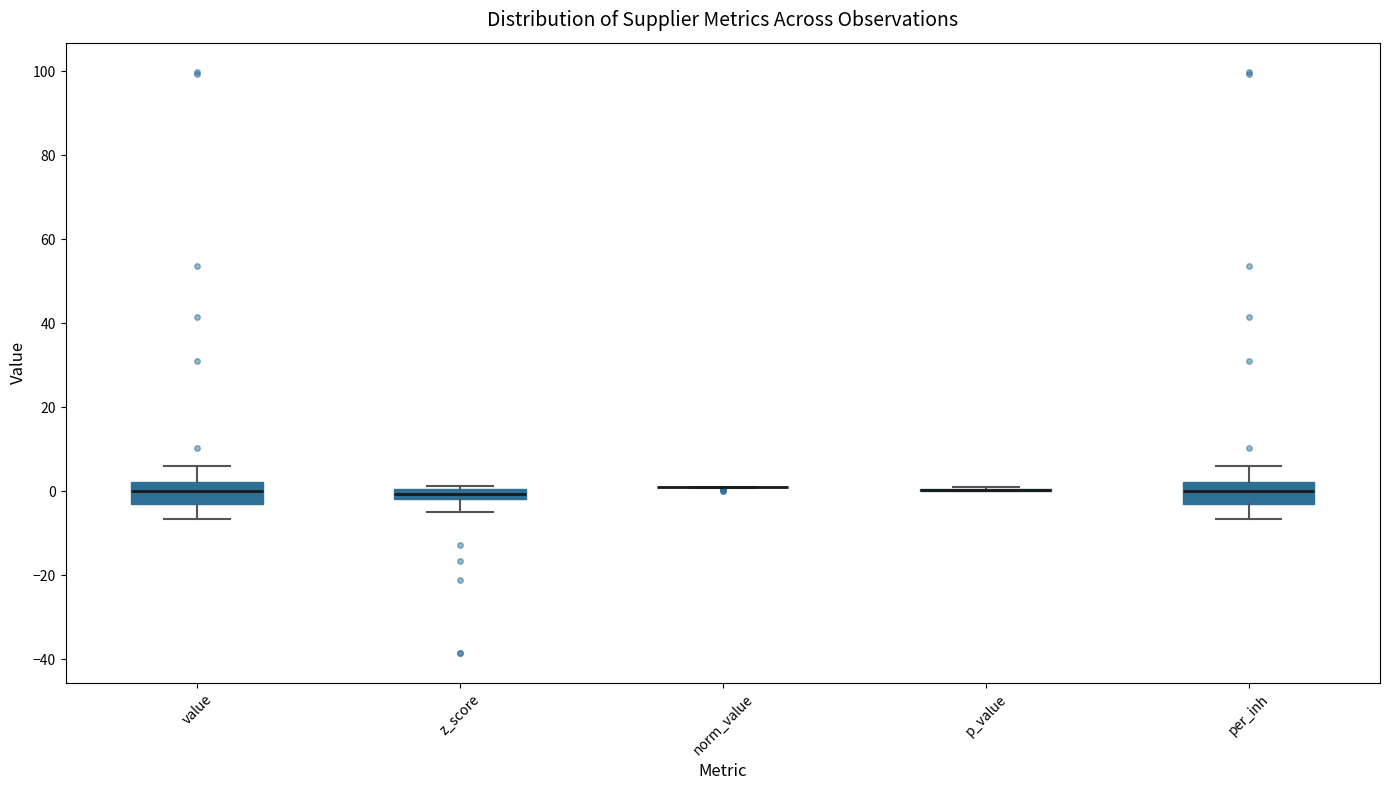

Where does the lower whisker of the box for value end on the y-axis? The values are not printed on the chart, so give them approximately, as read against the axis.

-6